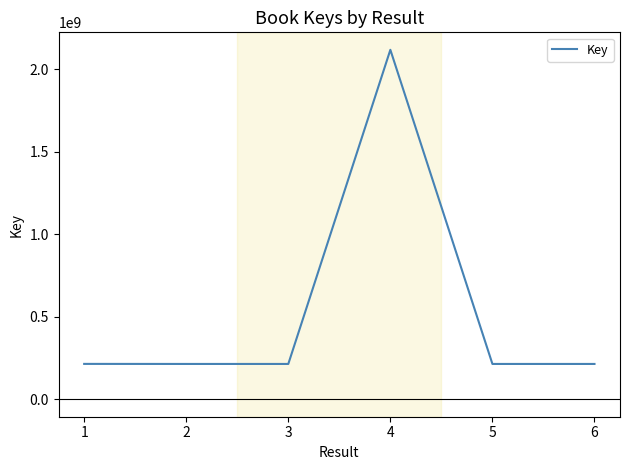

Is it true that the value at 3 is 213960991?

True